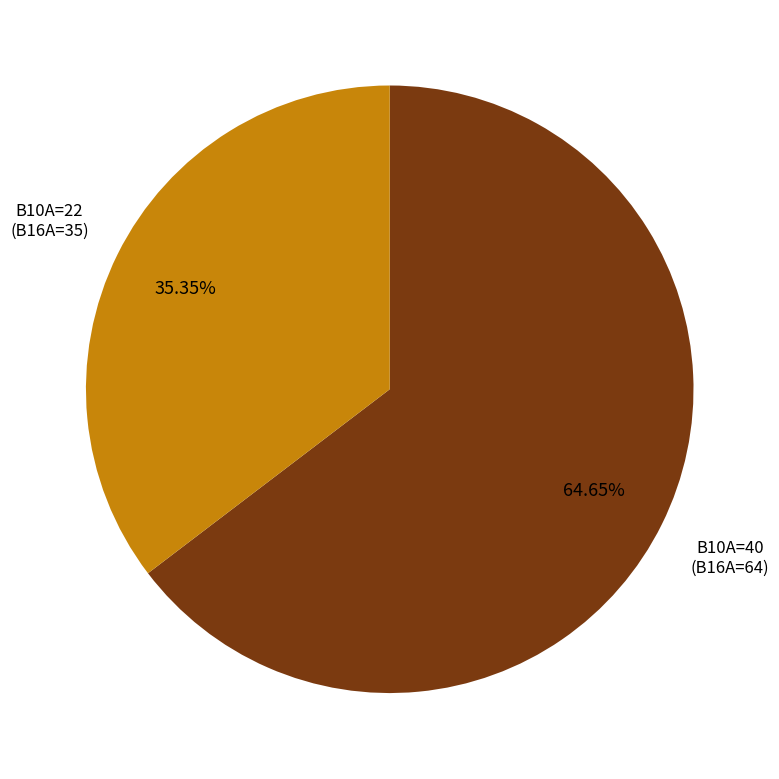

How many slices are in this pie chart?

2